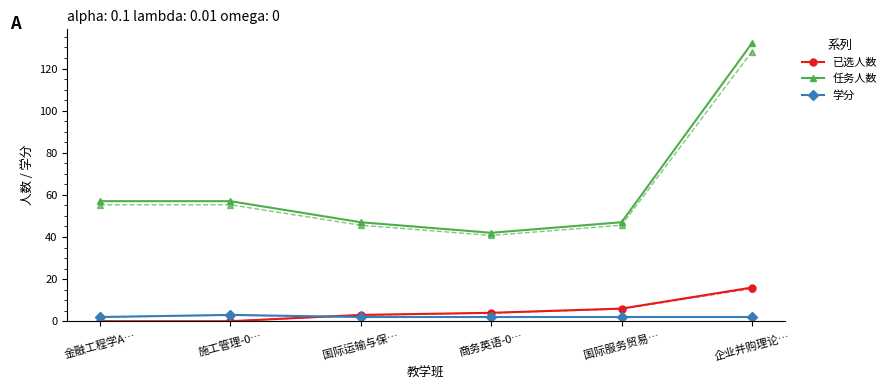

Between 企业并购理论… and 商务英语-0…, which is larger?

企业并购理论…